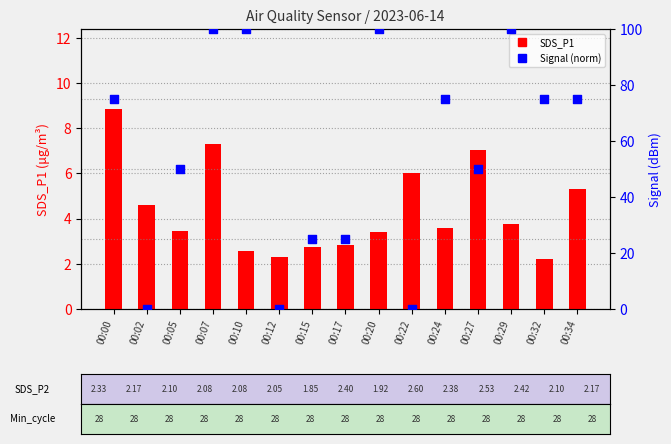

Which series has the largest Y range (max minus min)?

Signal (norm)